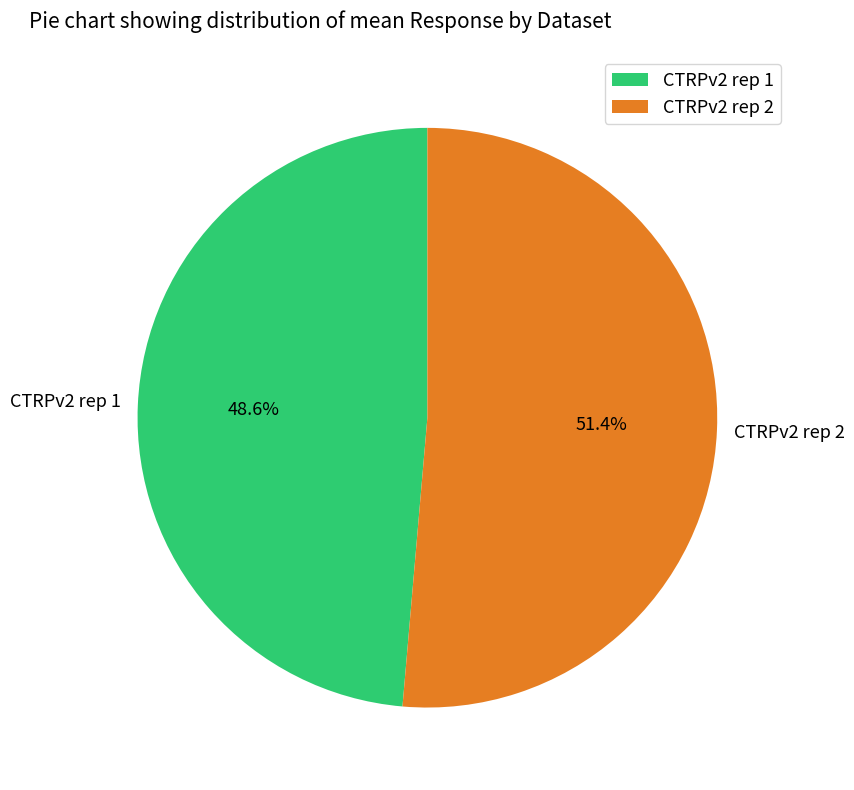

Which slice is the largest?

CTRPv2 rep 2